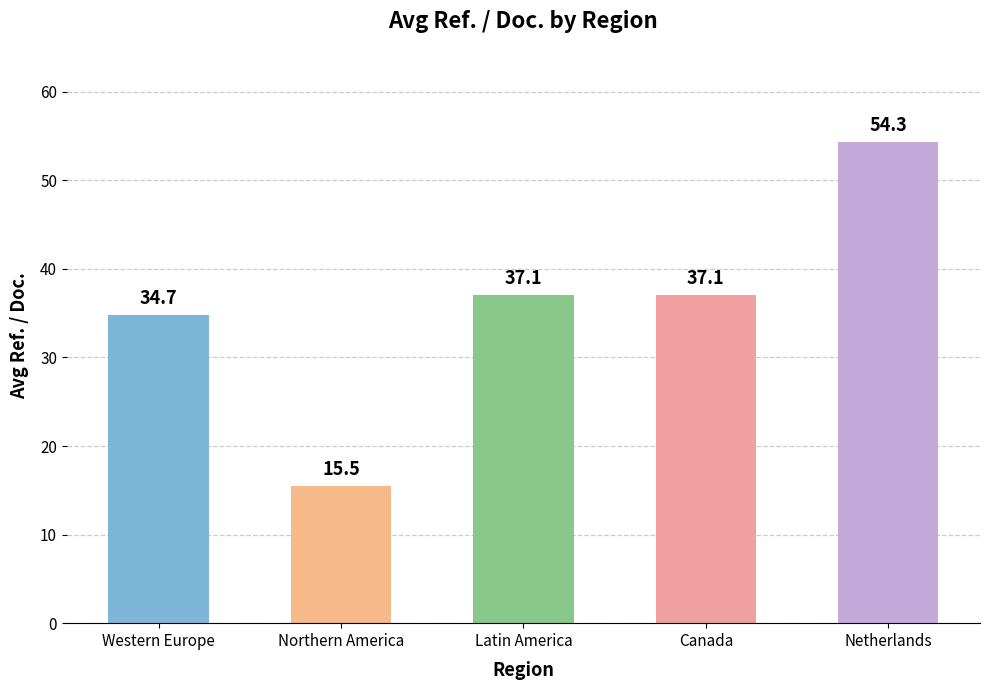

What is the difference between the maximum and minimum values?

38.8